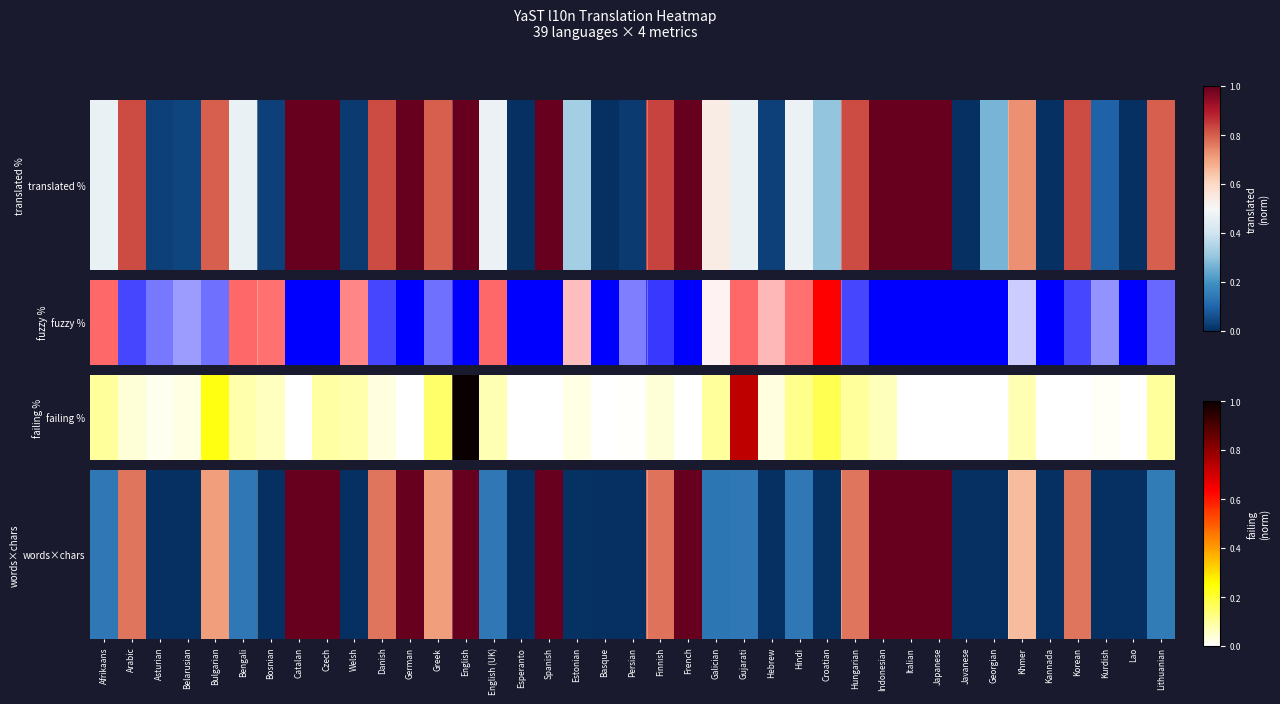

How many positive values are there?

34